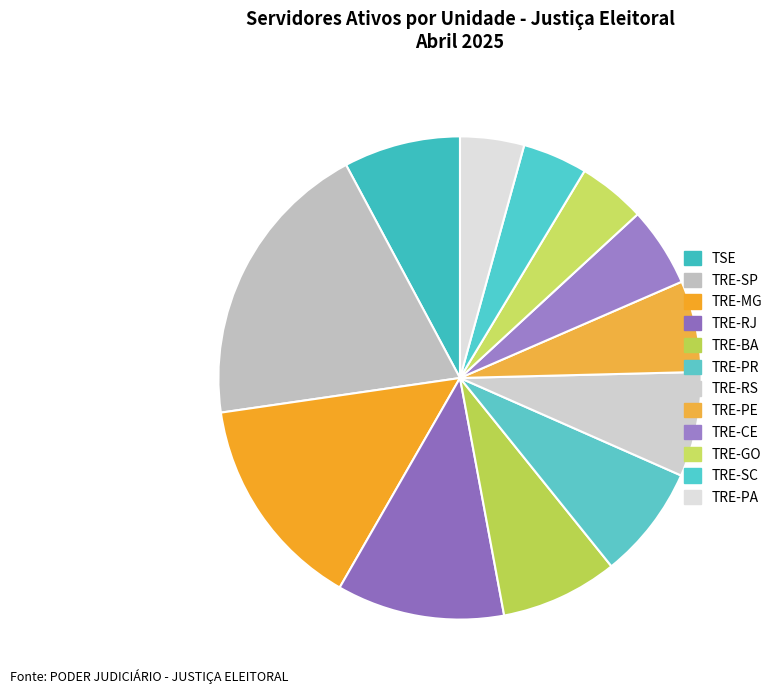

What is the total percentage of TRE-SP and TRE-RJ?

30.7%